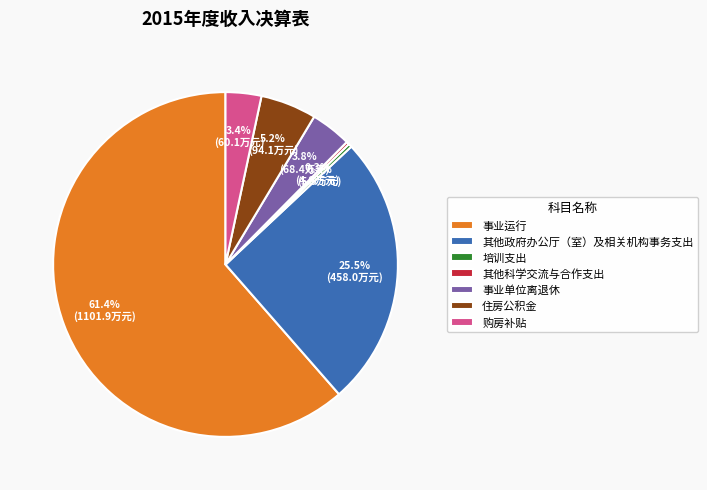

Approximately how many times larger is the value at 其他政府办公厅（室）及相关机构事务支出 compared to 住房公积金?

4.9